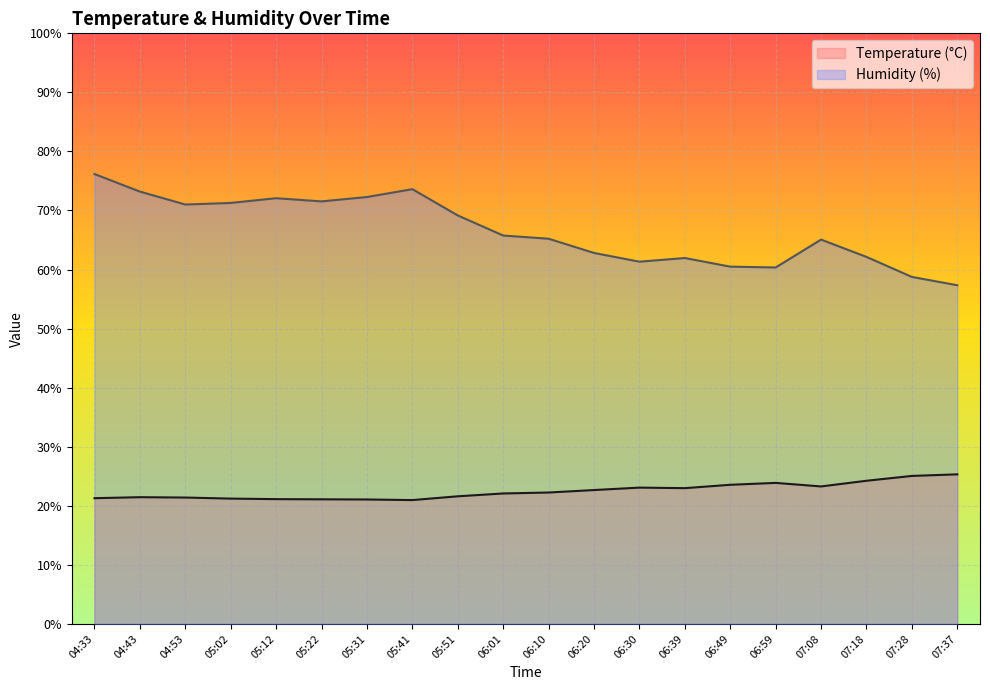

How many distinct data groups are displayed?

2